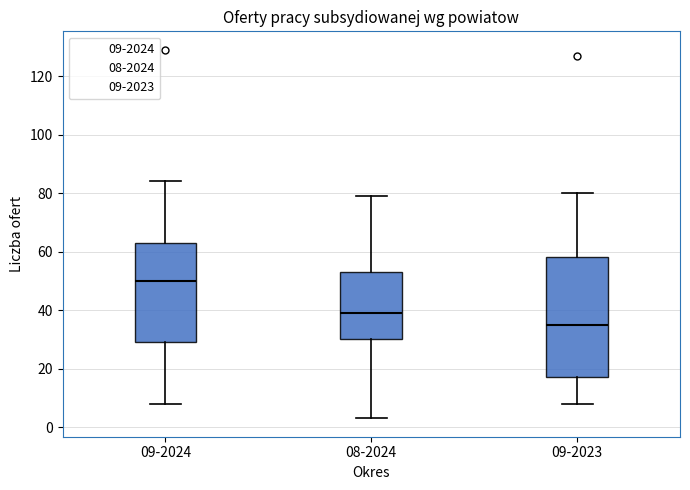

Where does the upper whisker of the box for 08-2024 end on the y-axis? The values are not printed on the chart, so give them approximately, as read against the axis.

80